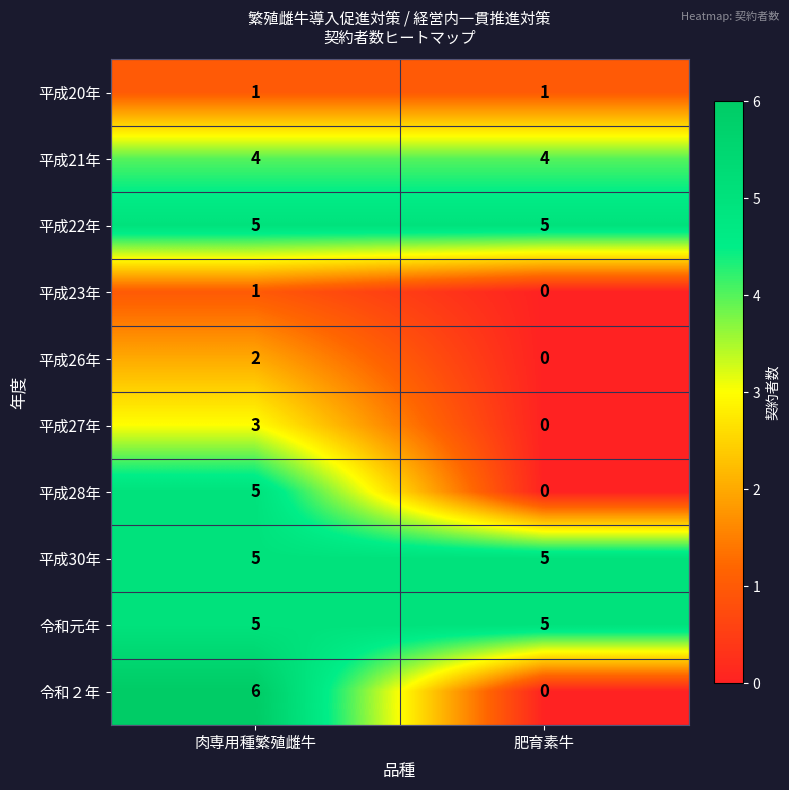

The 平成21年 series shows 2 at 肥育素牛. True or false?

False